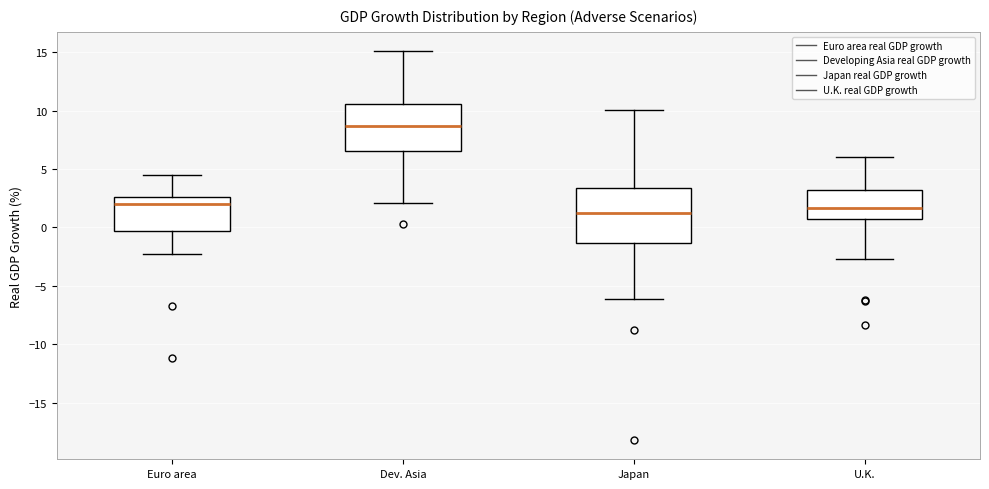

Which box is the tallest, from its lower edge to its upper edge?

Japan